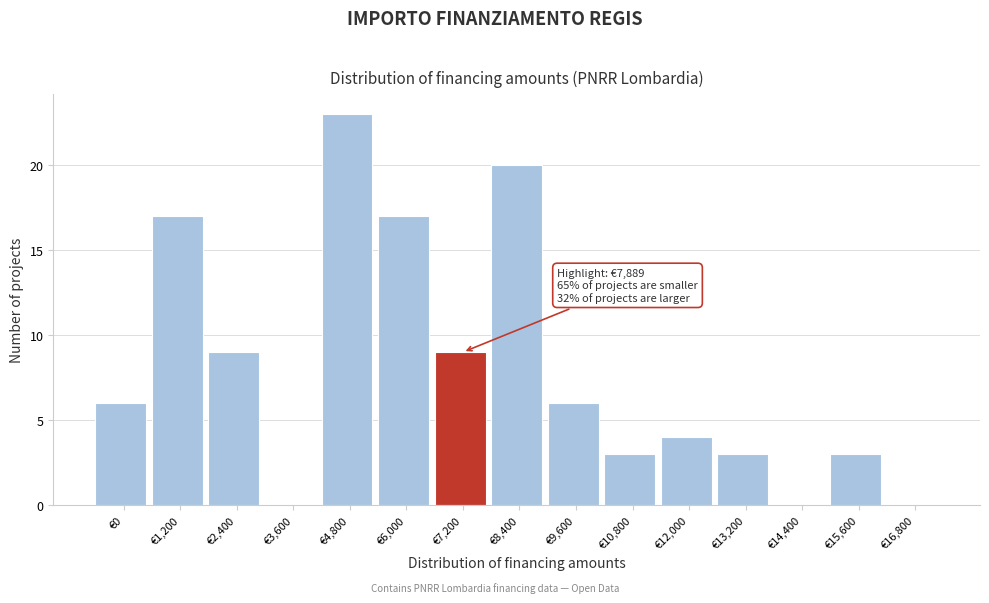

Reading left to right, extract all data points from this chart.

€0=6	€1,200=17	€2,400=9	€3,600=0	€4,800=23	€6,000=17	€7,200=9	€8,400=20	€9,600=6	€10,800=3	€12,000=4	€13,200=3	€14,400=0	€15,600=3	€16,800=0